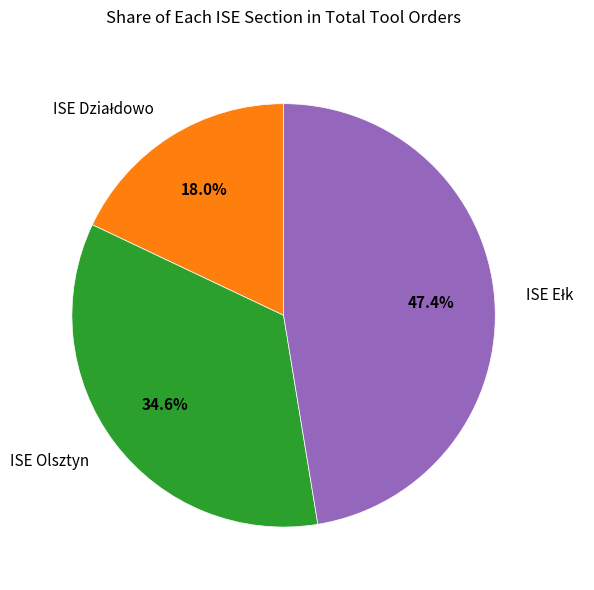

Is there a majority slice in this chart?

No